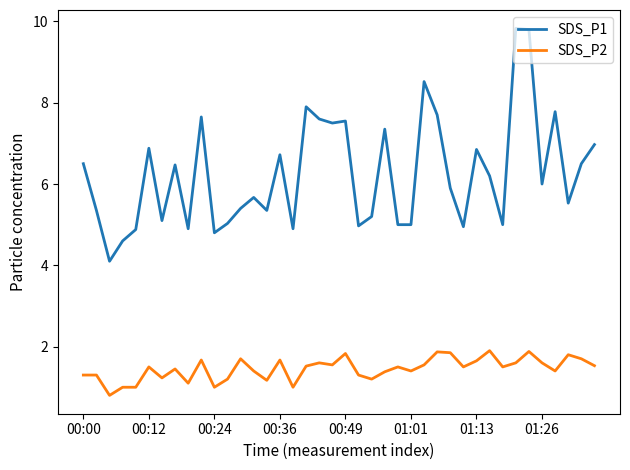

True or false: SDS_P1 and SDS_P2 cross at least once.

False